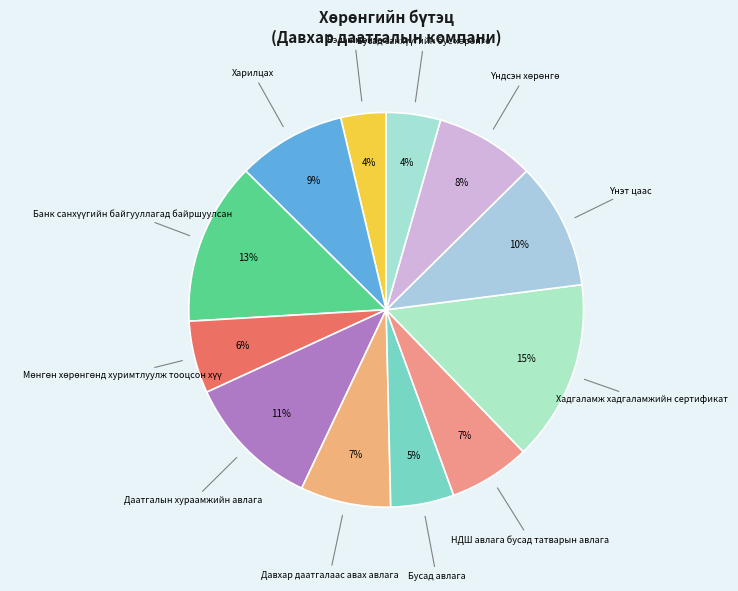

Count the number of slices in the pie.

12